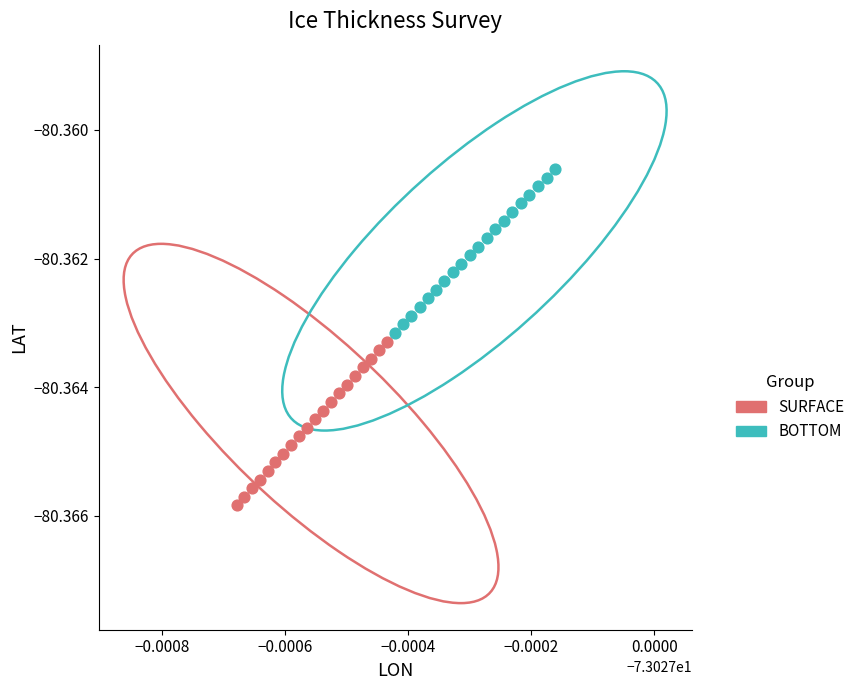

Which series reaches the minimum Y coordinate?

SURFACE